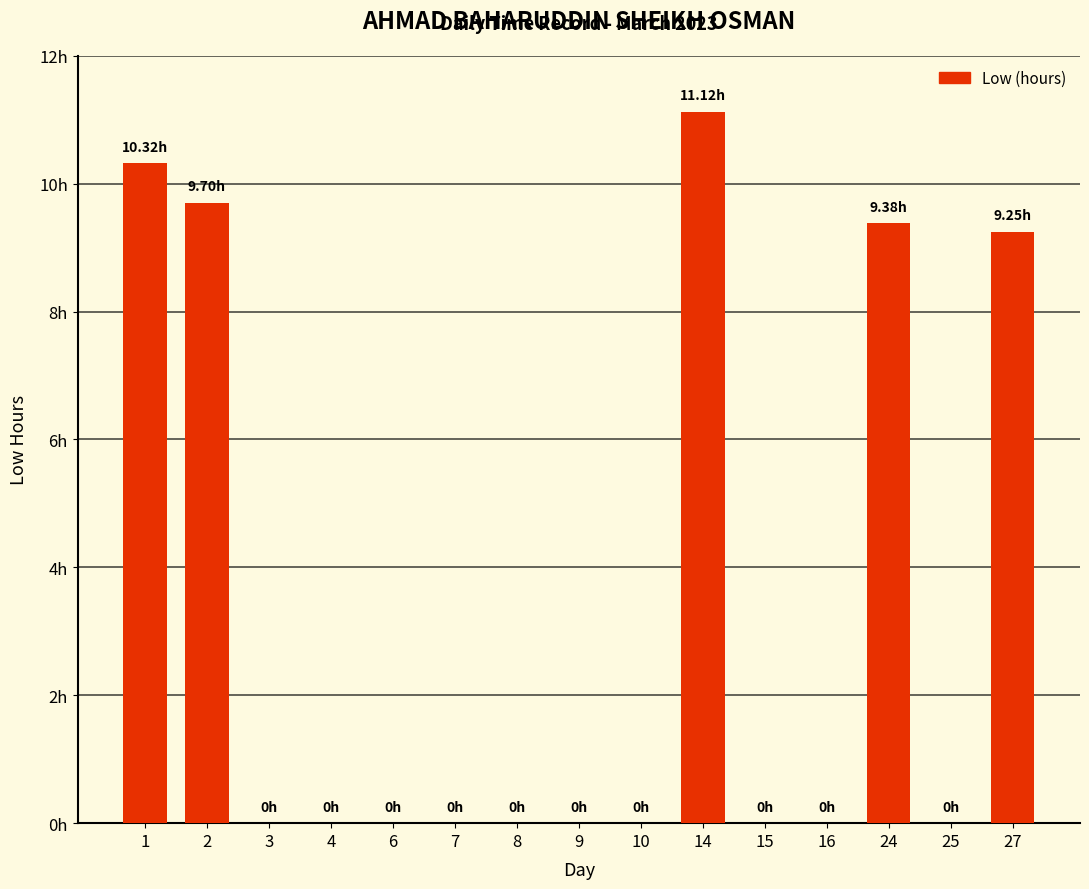

Are the bars horizontal?

No